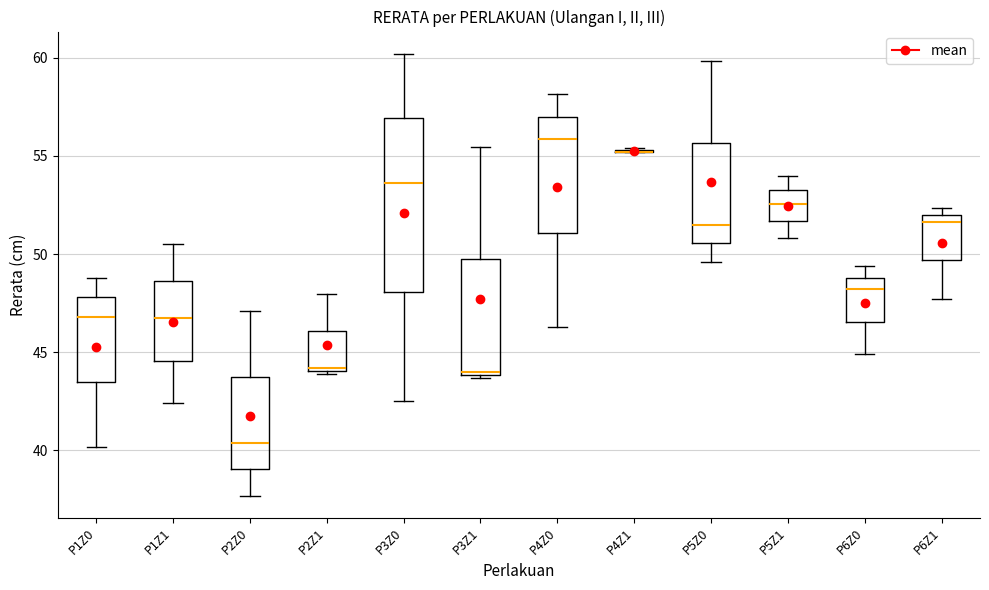

Where is the lower edge of the box for P1Z1 on the y-axis? The values are not printed on the chart, so give them approximately, as read against the axis.

44.5